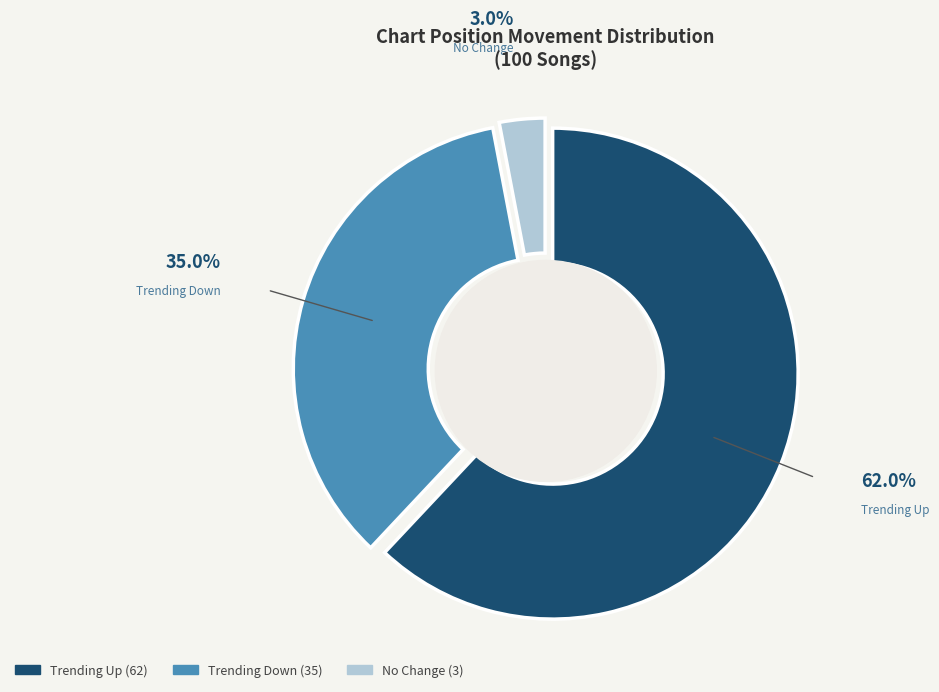

To the nearest percent, what percentage of the pie is up?

62%